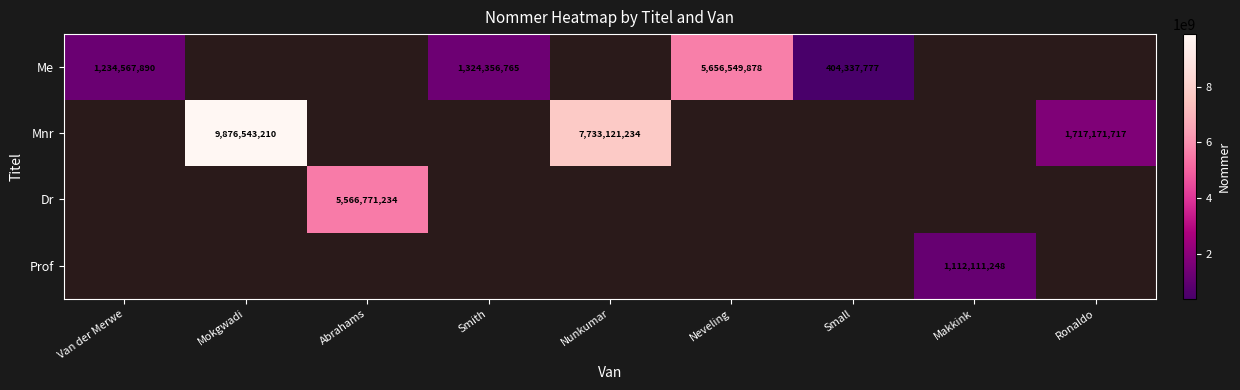

Is it true that Me equals 1624030837 at Neveling?

False